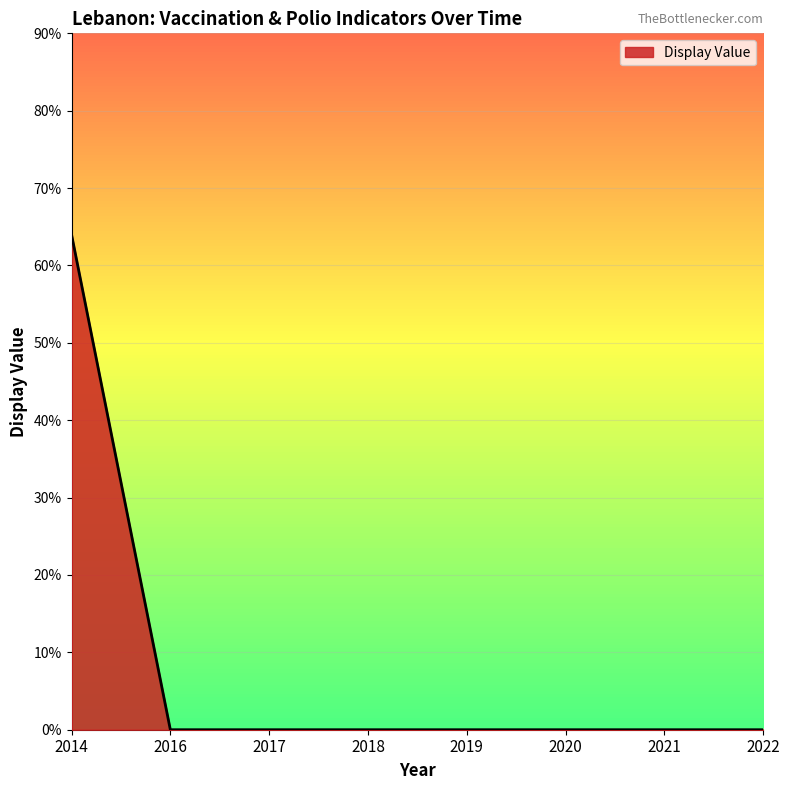

Which category has the highest value across all series?

2014